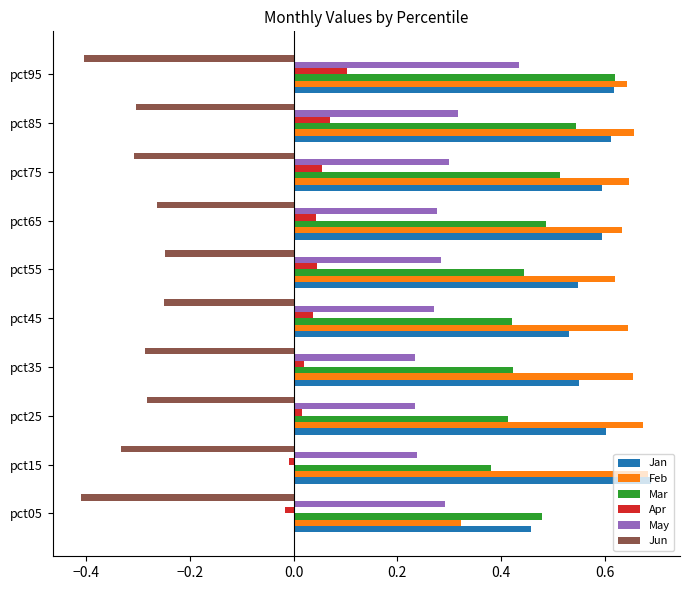

Is it true that Jun equals -0.4 at pct05?

True